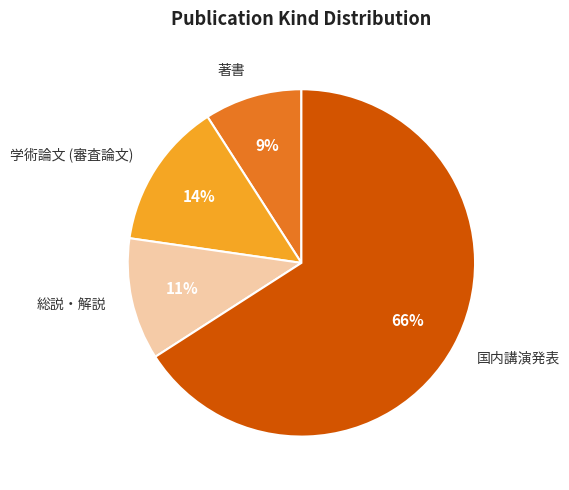

Rank the categories by value from highest to lowest.

国内講演発表, 学術論文 (審査論文), 総説・解説, 著書